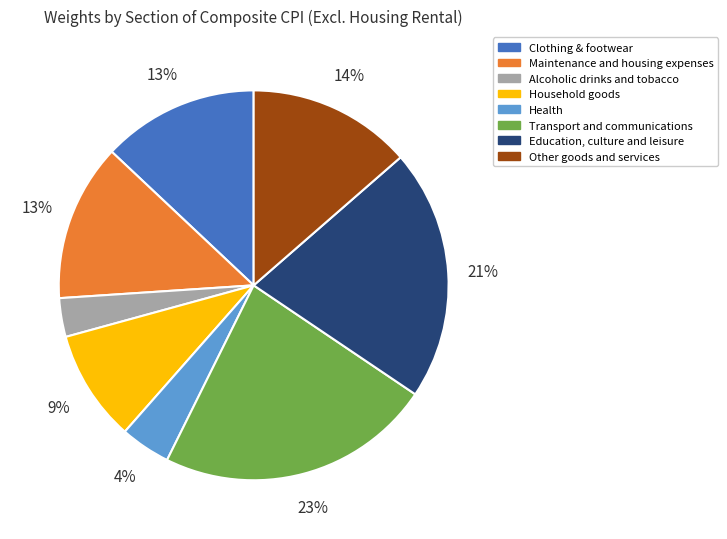

Does any single category account for the majority?

No